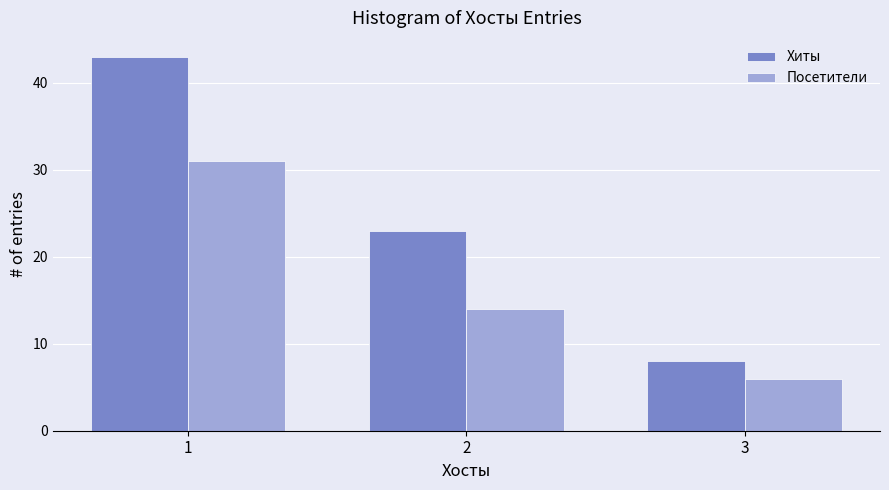

At which label does Посетители first exceed 14?

1